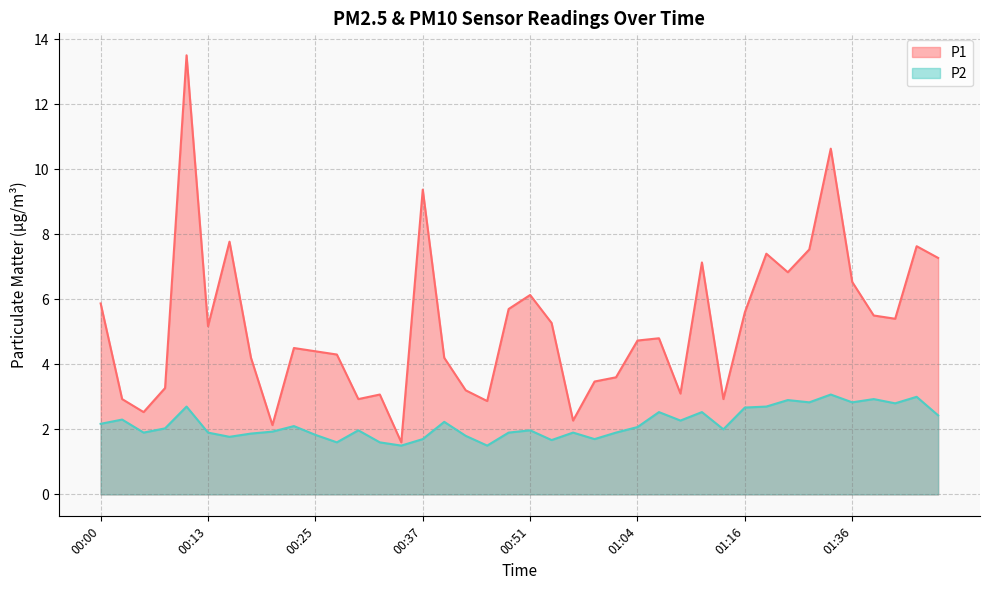

Reading left to right, extract all data points from this chart.

P1: 5.9	2.9	2.5	3.3	13.5	5.2	7.8	4.2	2.1	4.5	4.4	4.3	2.9	3.1	1.6	9.4	4.2	3.2	2.9	5.7	6.1	5.3	2.3	3.5	3.6	4.7	4.8	3.1	7.1	2.9	5.6	7.4	6.8	7.5	10.6	6.5	5.5	5.4	7.6	7.3
P2: 2.2	2.3	1.9	2.0	2.7	1.9	1.8	1.9	1.9	2.1	1.8	1.6	2.0	1.6	1.5	1.7	2.2	1.8	1.5	1.9	2.0	1.7	1.9	1.7	1.9	2.1	2.5	2.3	2.5	2.0	2.7	2.7	2.9	2.8	3.1	2.8	2.9	2.8	3.0	2.4